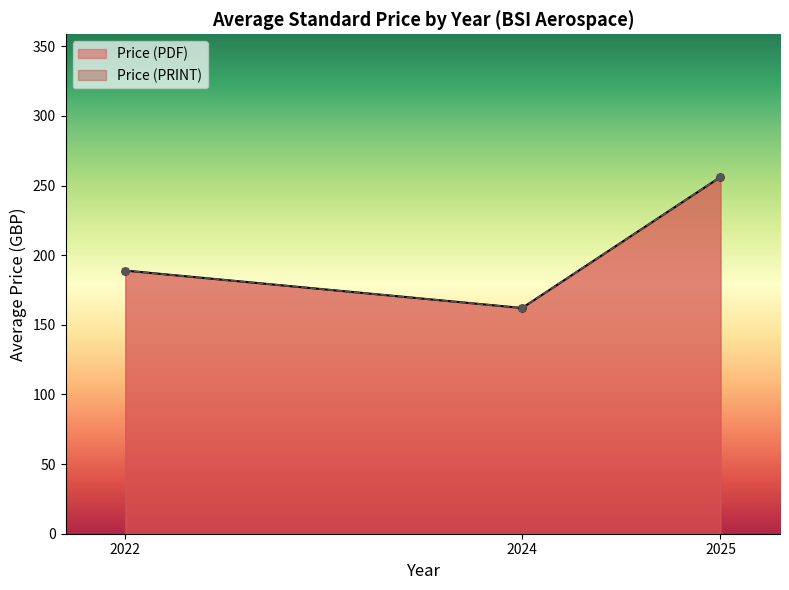

Where does the Price (PRINT) series first go above 220?

258